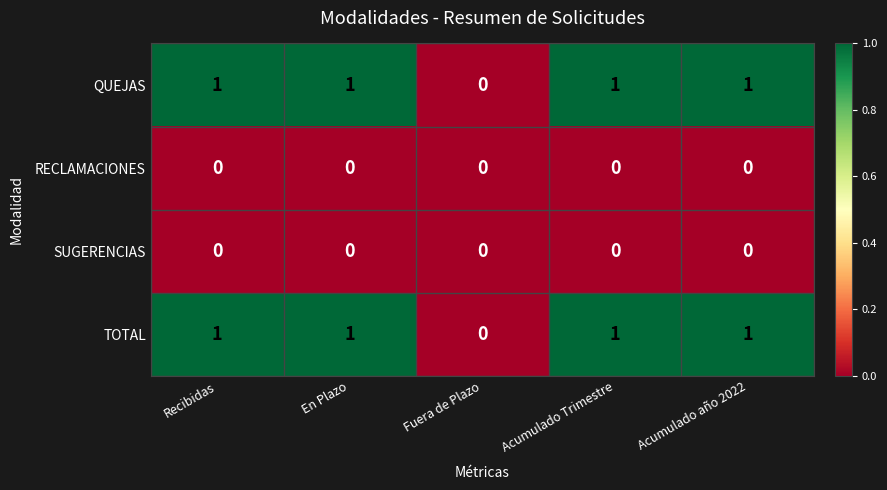

Is it true that SUGERENCIAS equals 0 at Fuera de Plazo?

True